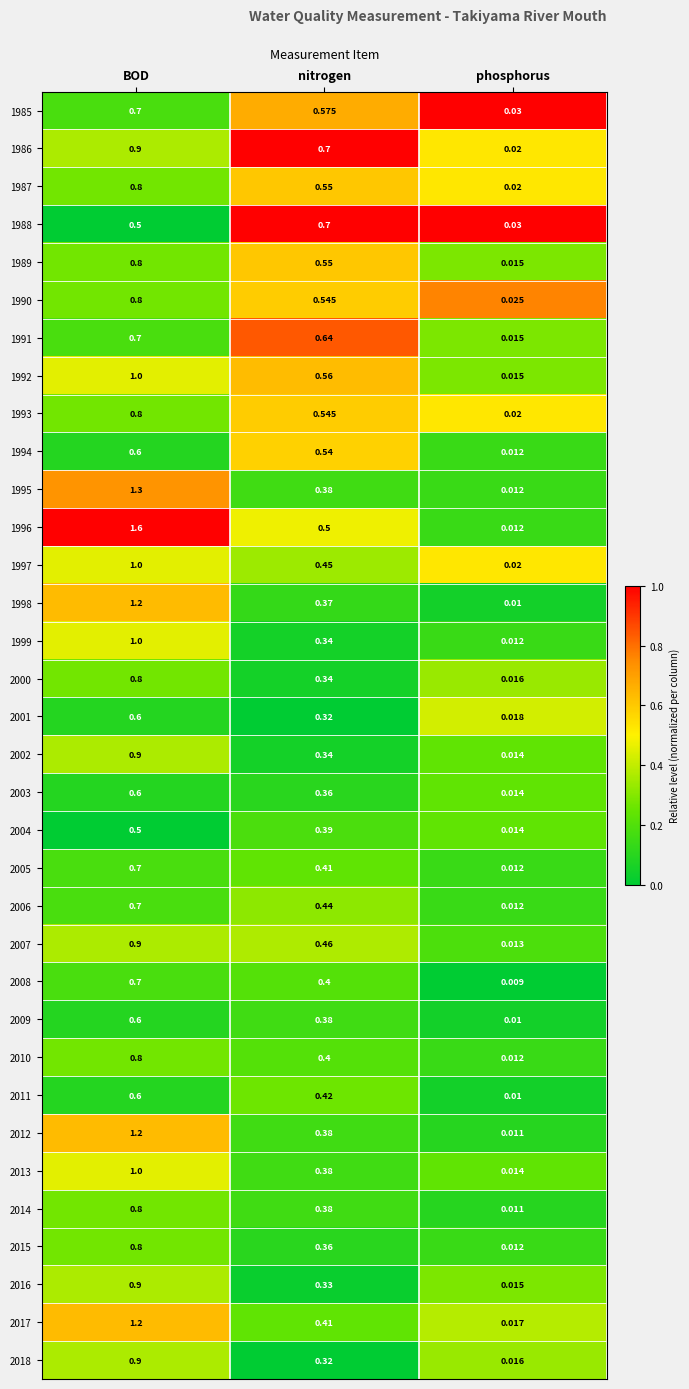

How many distinct data groups are displayed?

34